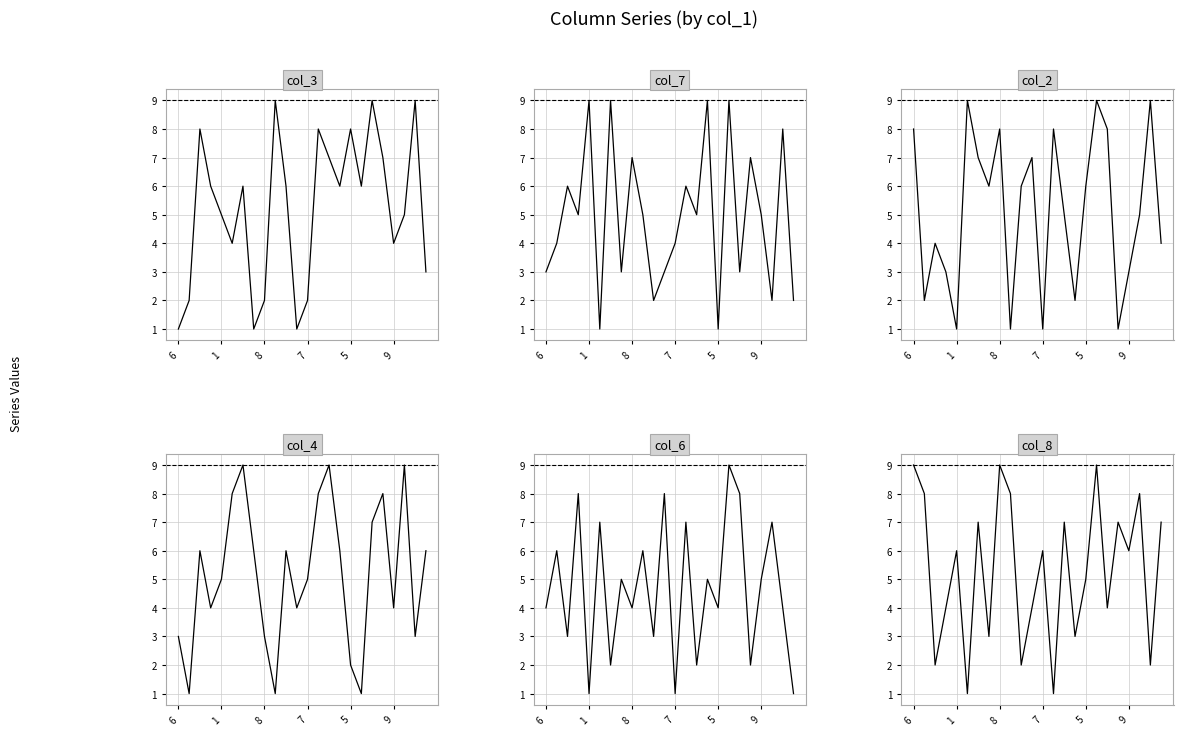

What is the minimum value for col_7?

1